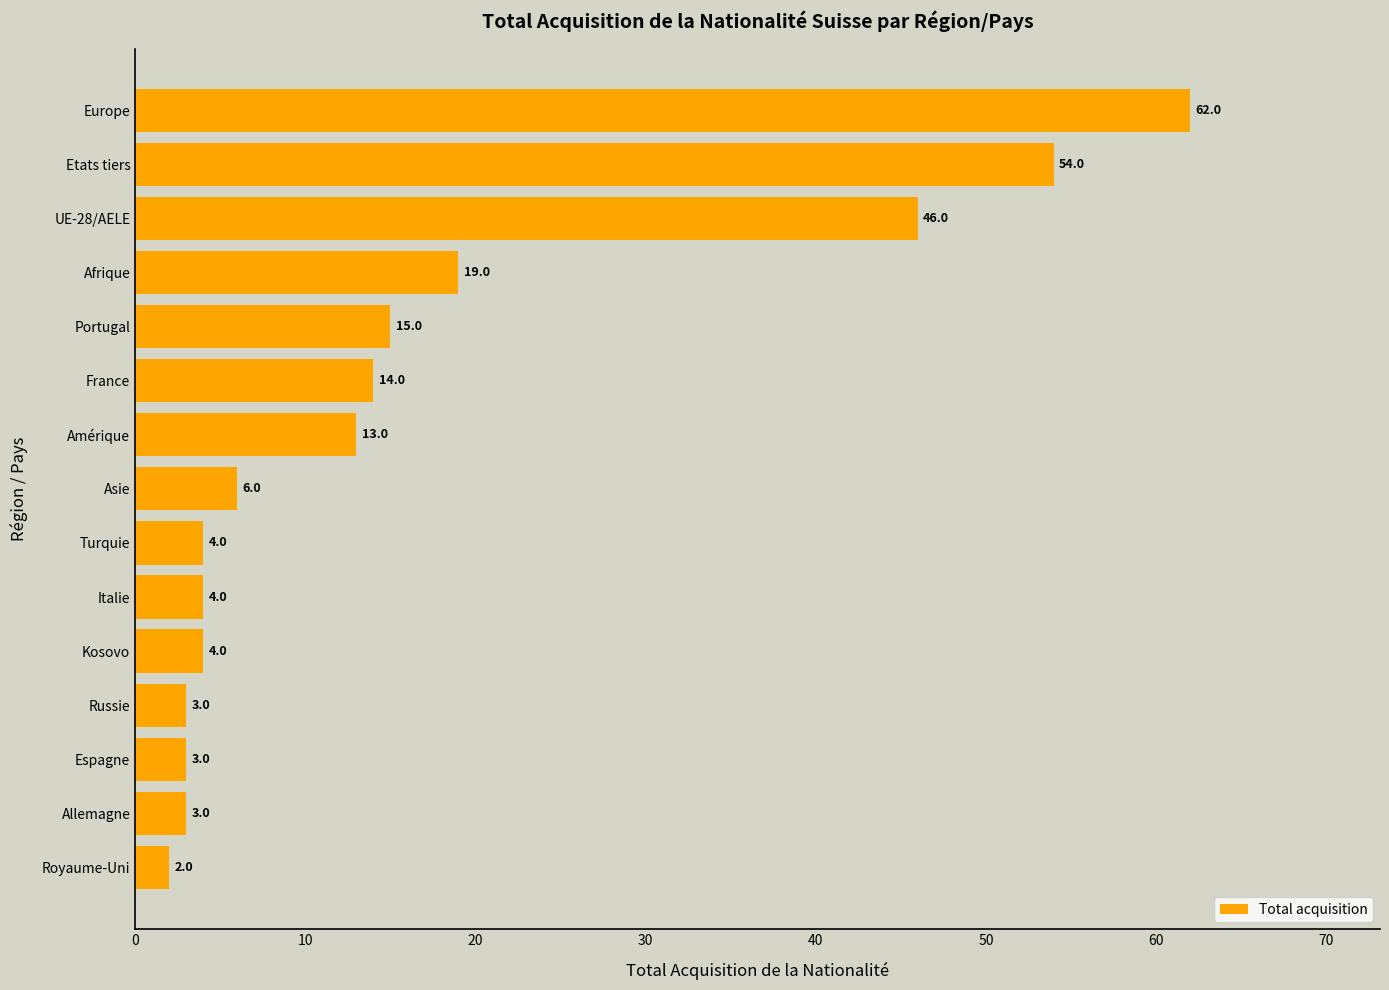

Between Kosovo and Russie, which is larger?

Kosovo